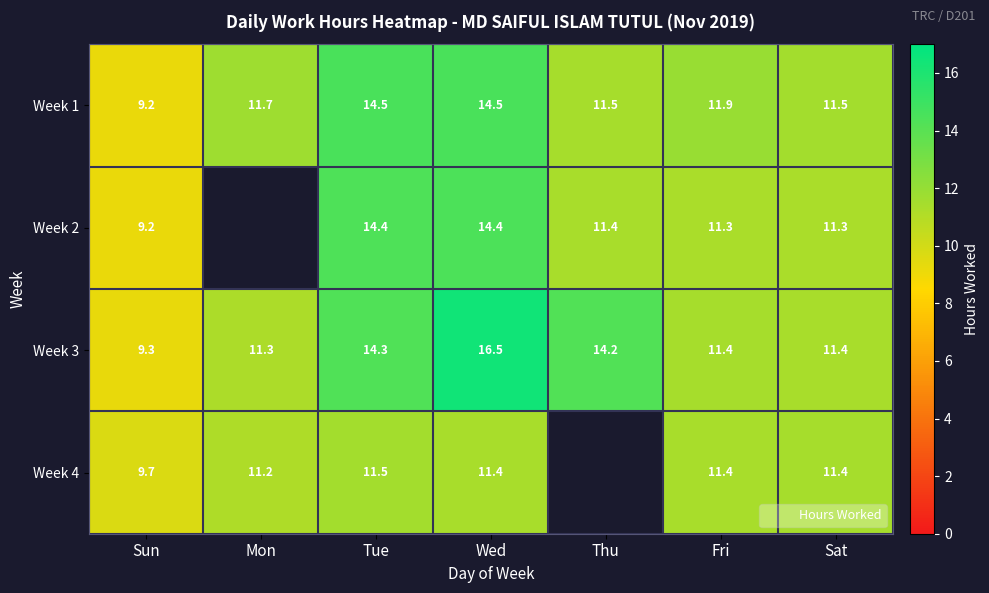

Is it true that Week 2 equals 24.5 at Tue?

False